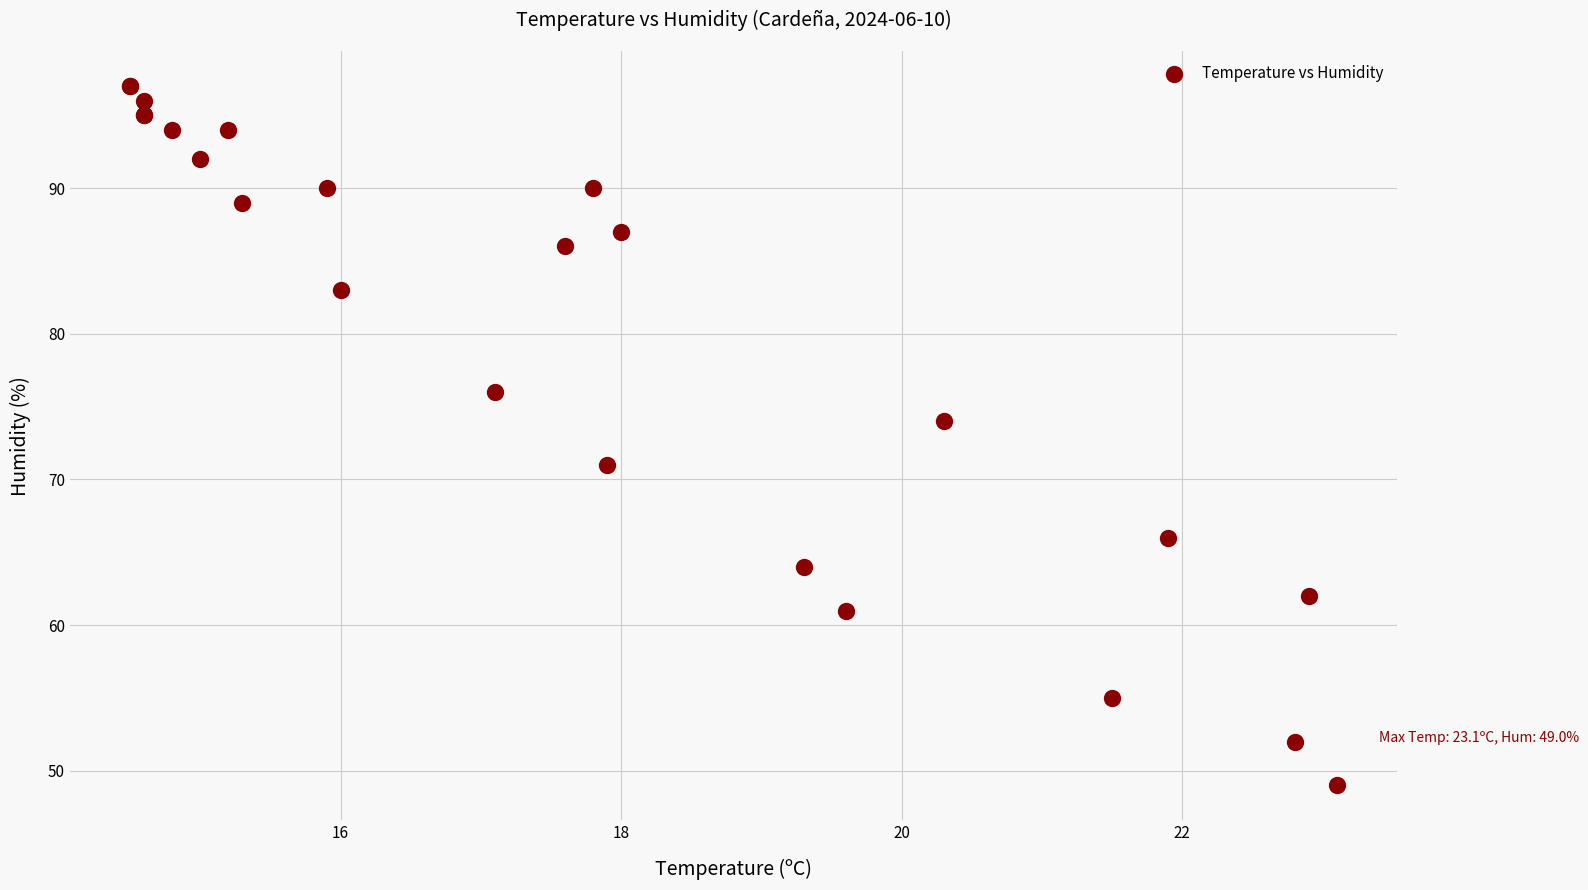

What Y value in the scatter plot is closest to 73?

74